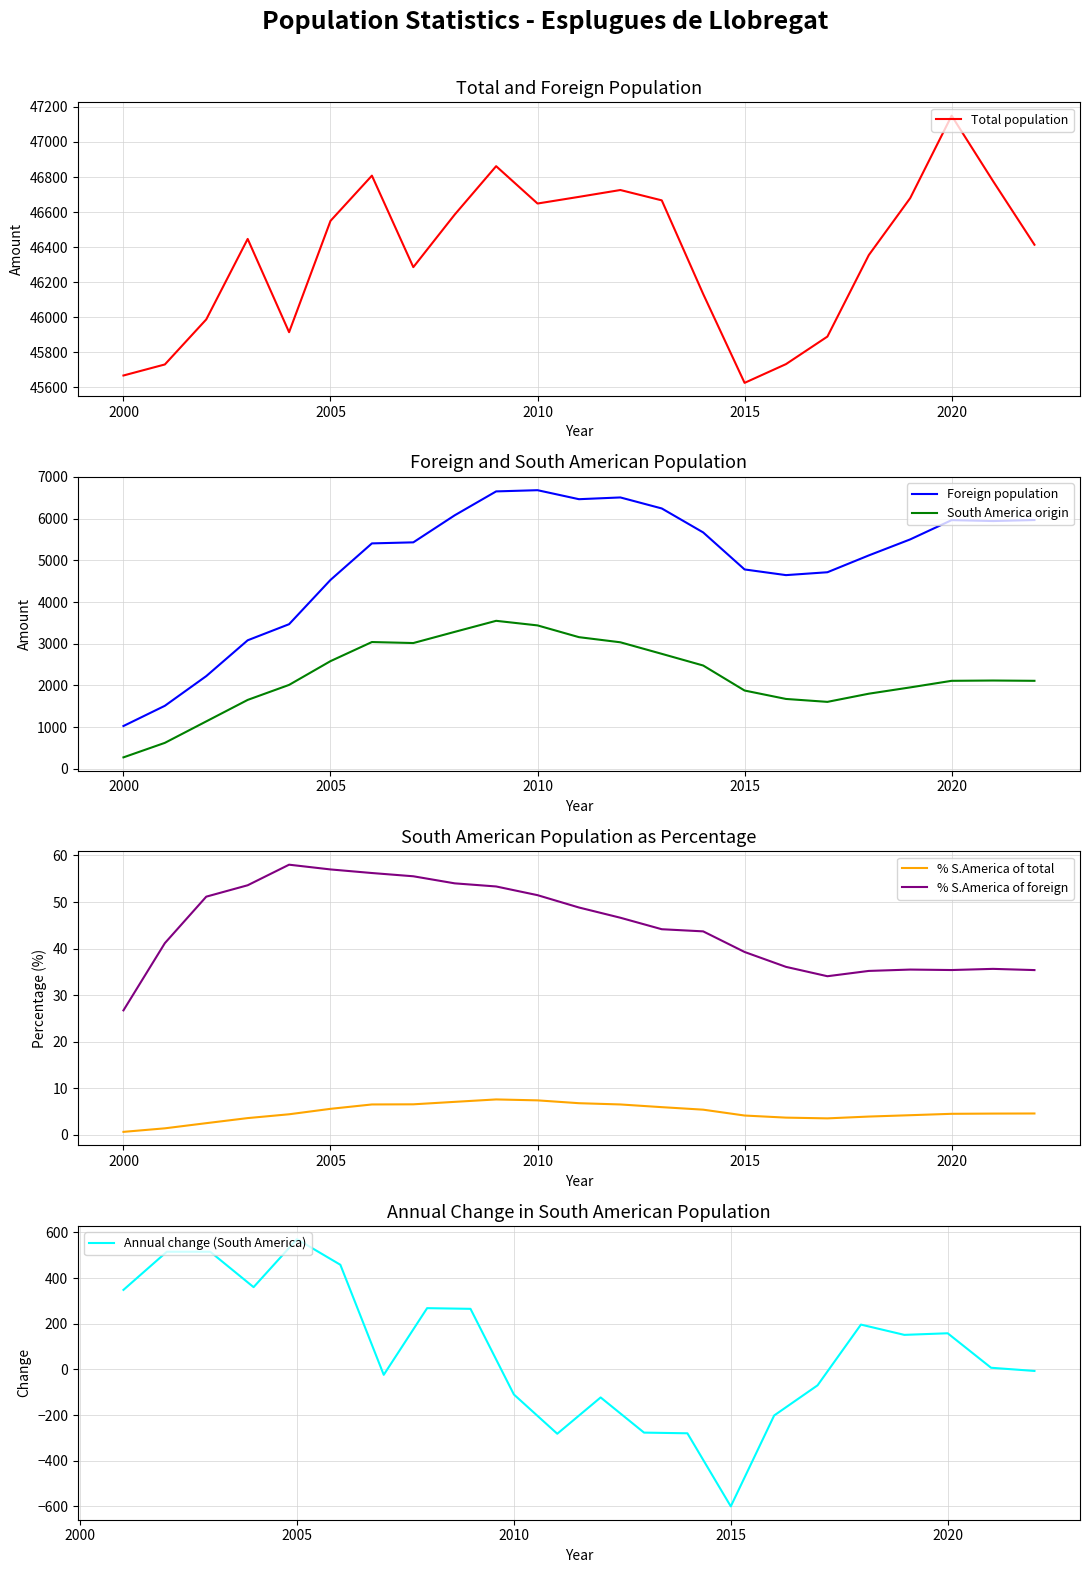

True or false: Total population and South America origin intersect in this chart.

False